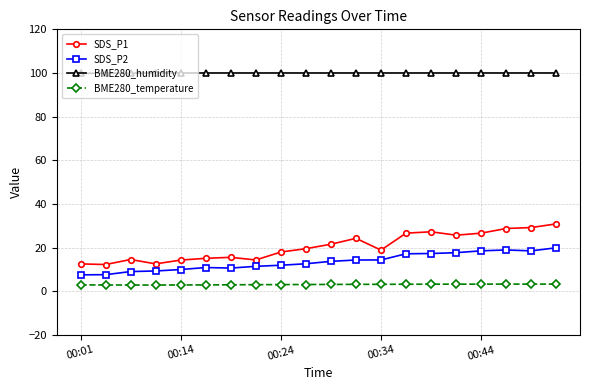

At how many categories does at least one series exceed 10?

20